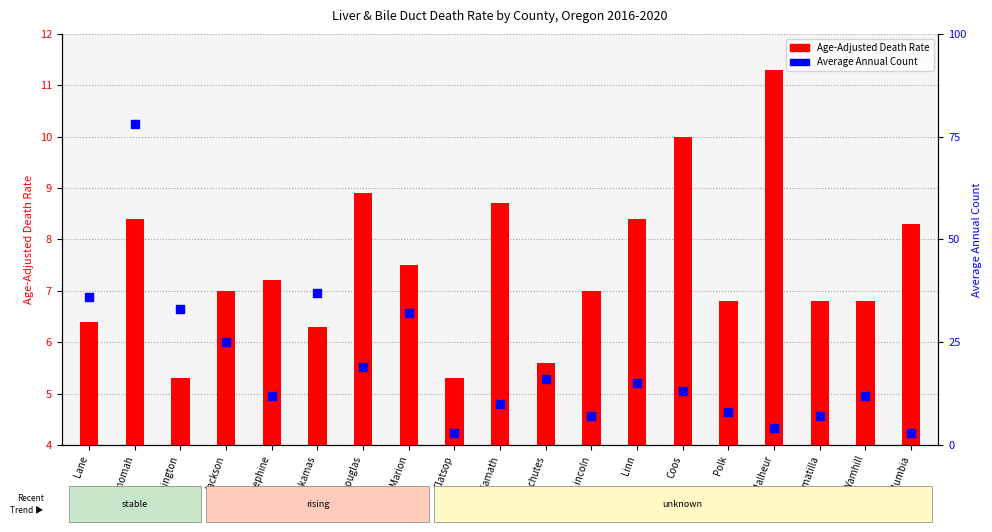

What are all the series names shown in the legend?

Age-Adjusted Death Rate, Average Annual Count